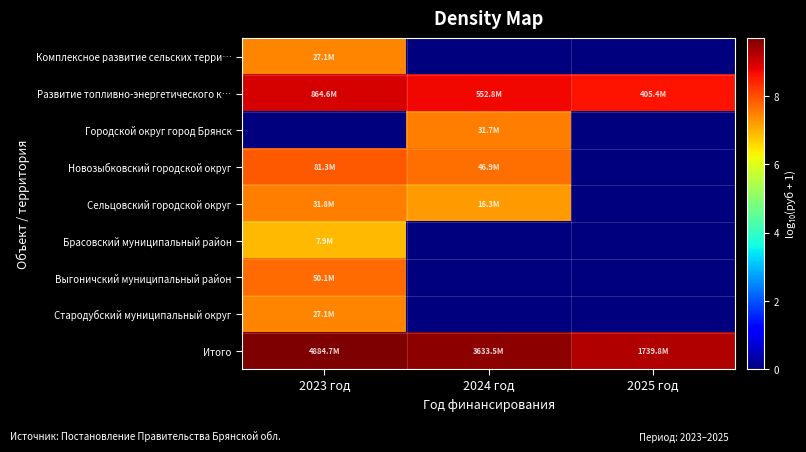

What is the spread (max minus min) of values at 2025 год?

9.2